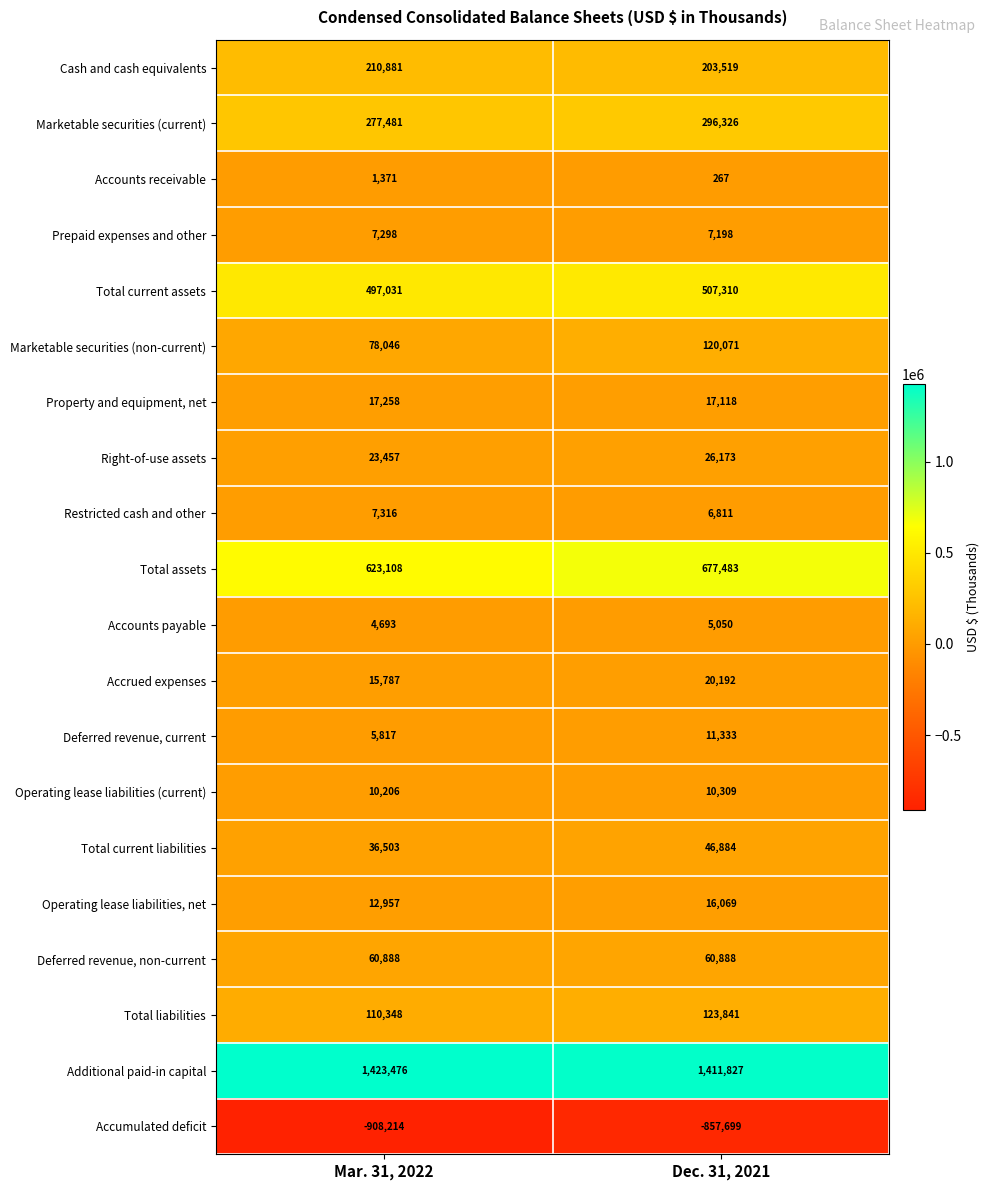

Rank the categories by Accrued expenses value from lowest to highest.

Mar. 31, 2022, Dec. 31, 2021